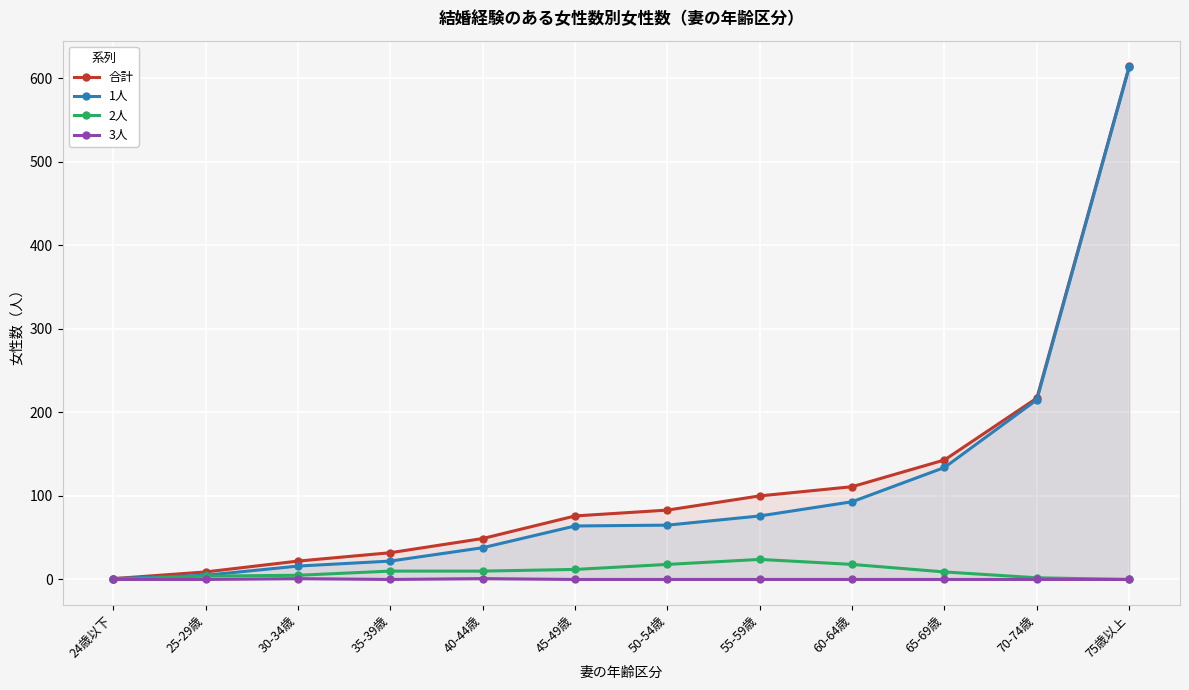

Which category has the lowest value in the 合計 series?

24歳以下